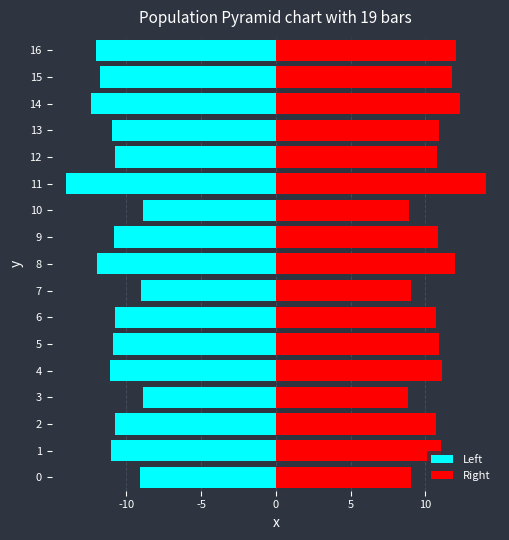

What is the average value of the Left series?

-10.9